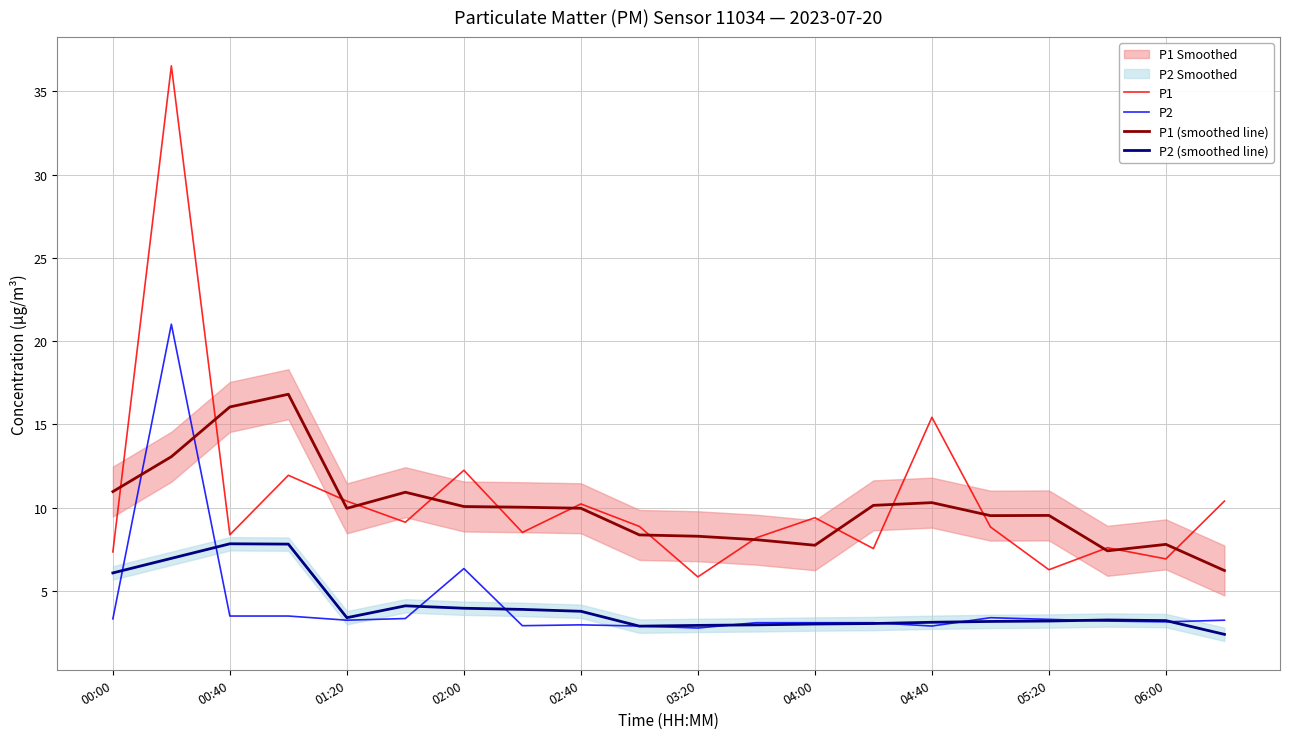

How many intersections are there between P1 (smoothed line) and P2?

2